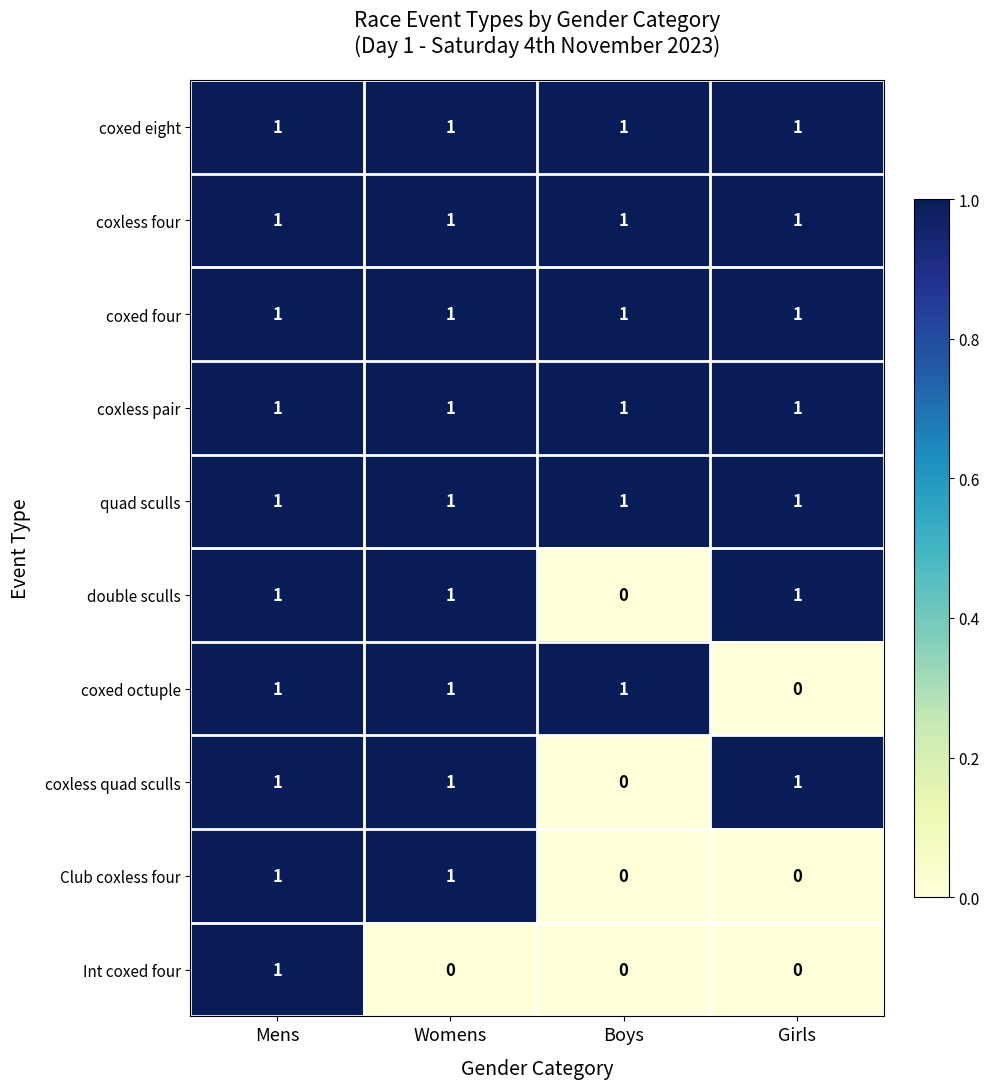

Where is double sculls nearest to the value 0?

Boys